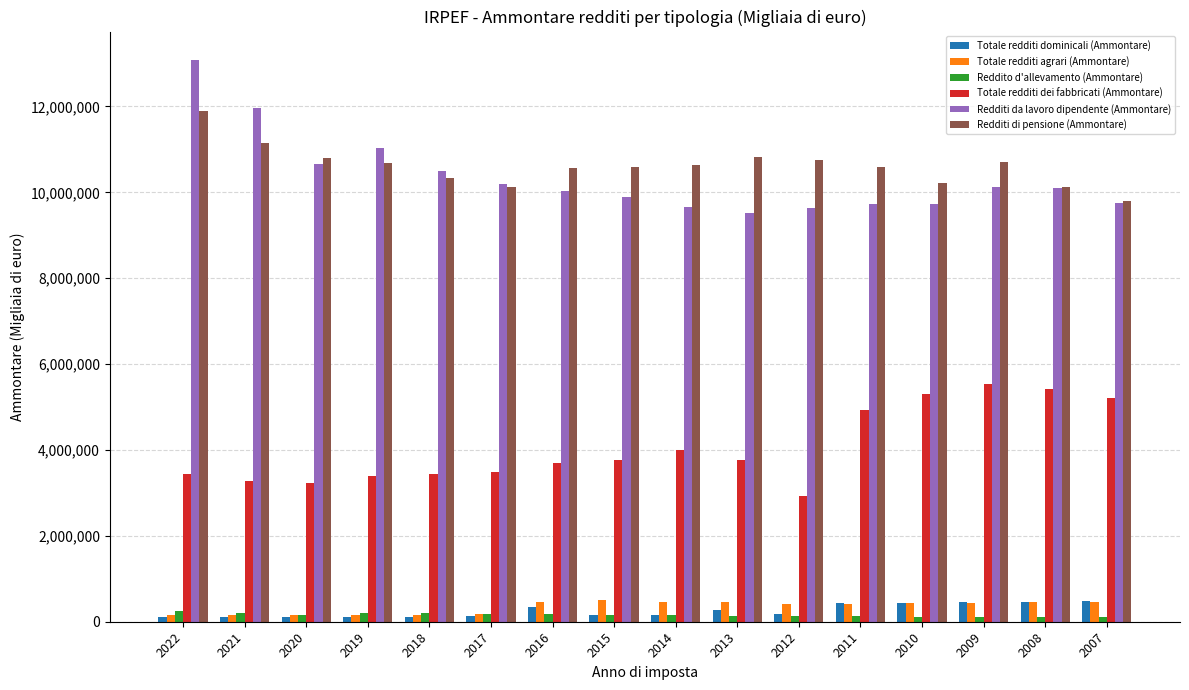

Which series has the largest total across all categories?

Redditi di pensione (Ammontare)